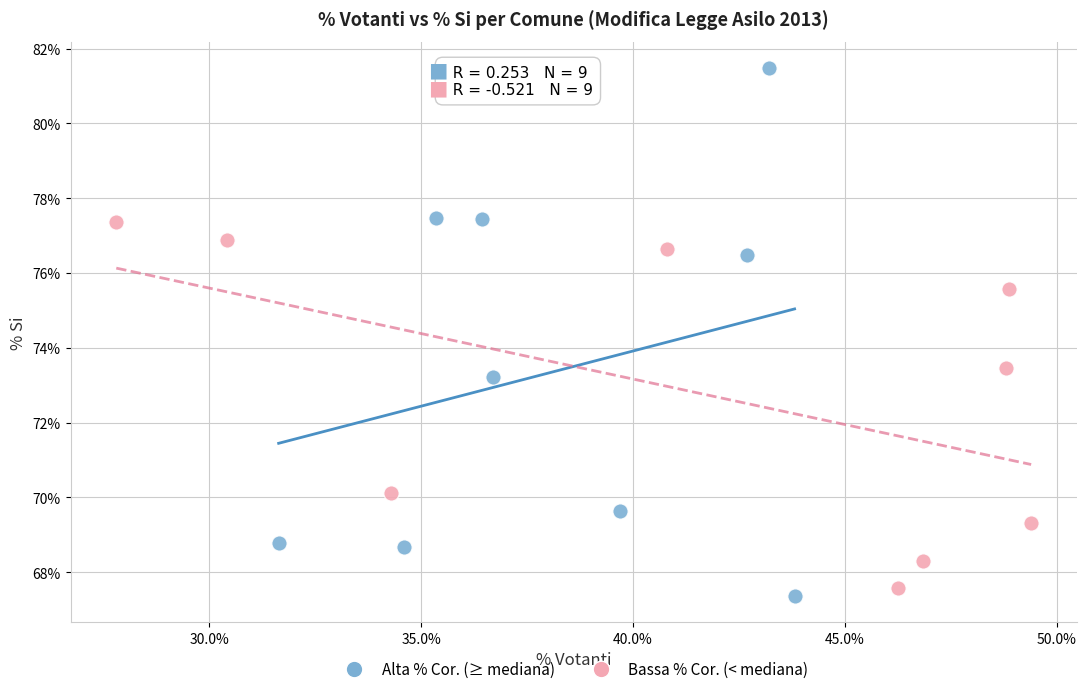

Which series has the largest Y range (max minus min)?

Alta % Cor. (≥ mediana)